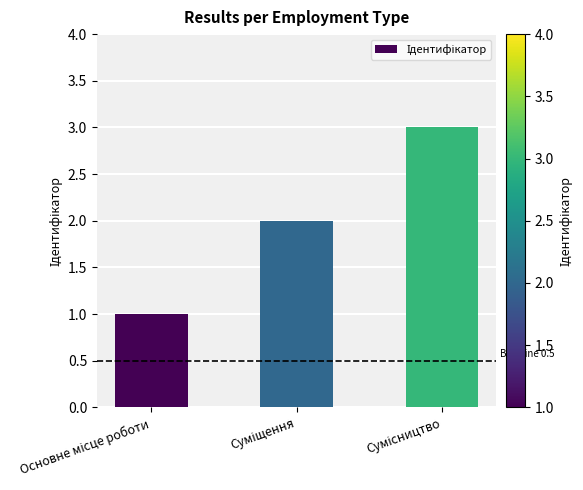

What is the greatest value displayed?

3